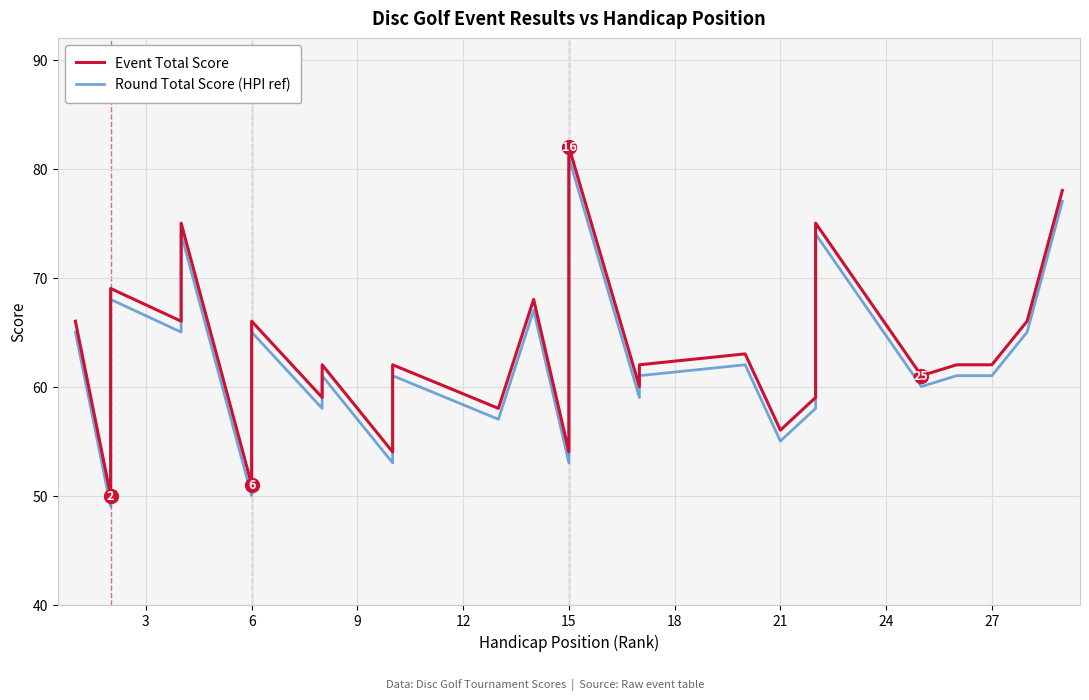

What is the sum of all Event Total Score values?

1831